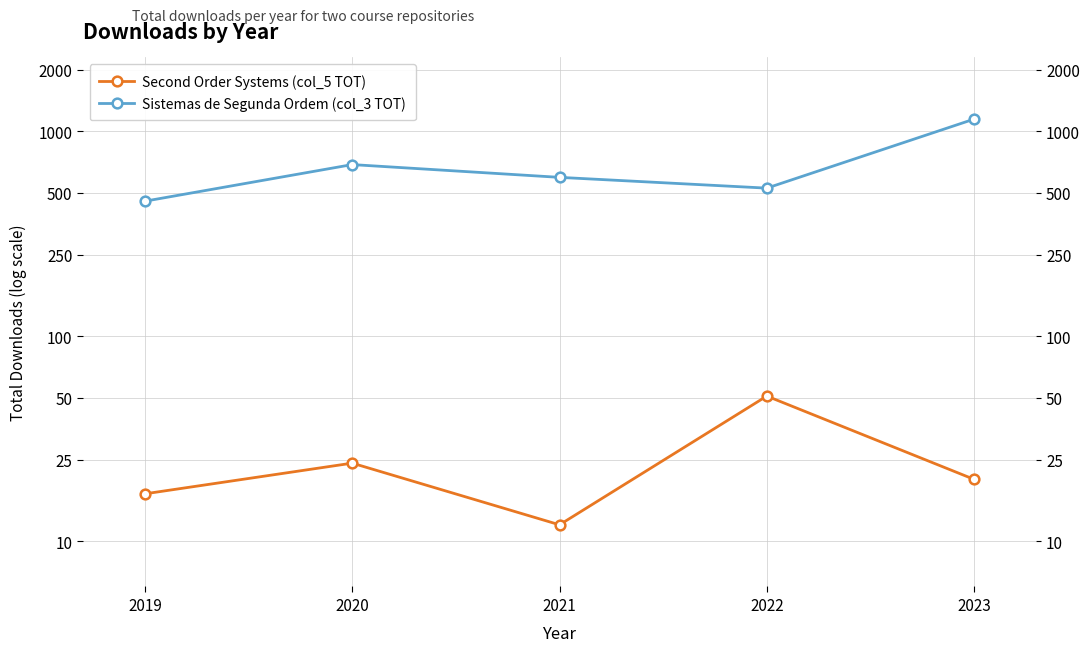

What is the smallest value displayed?

12